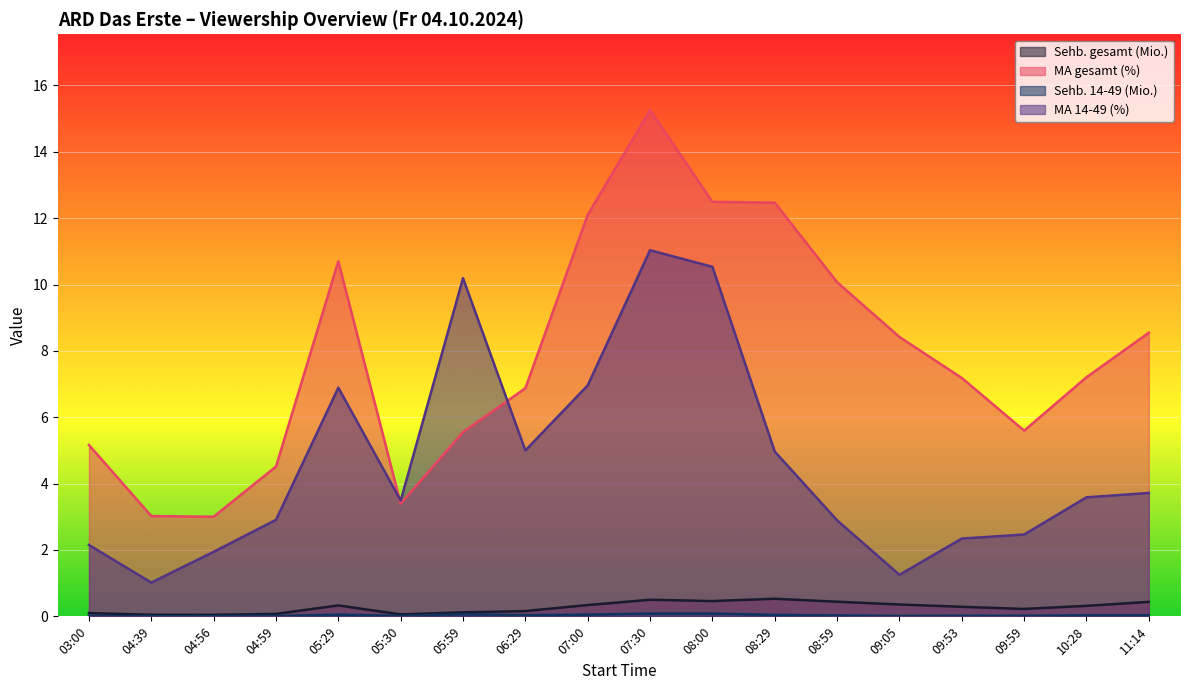

True or false: Sehb. 14-49 (Mio.) and Sehb. gesamt (Mio.) intersect in this chart.

False